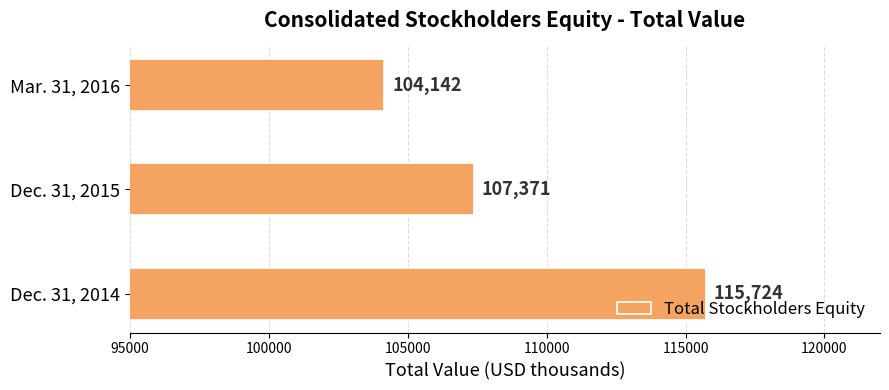

At which label is the value closest to 109933?

Dec. 31, 2015